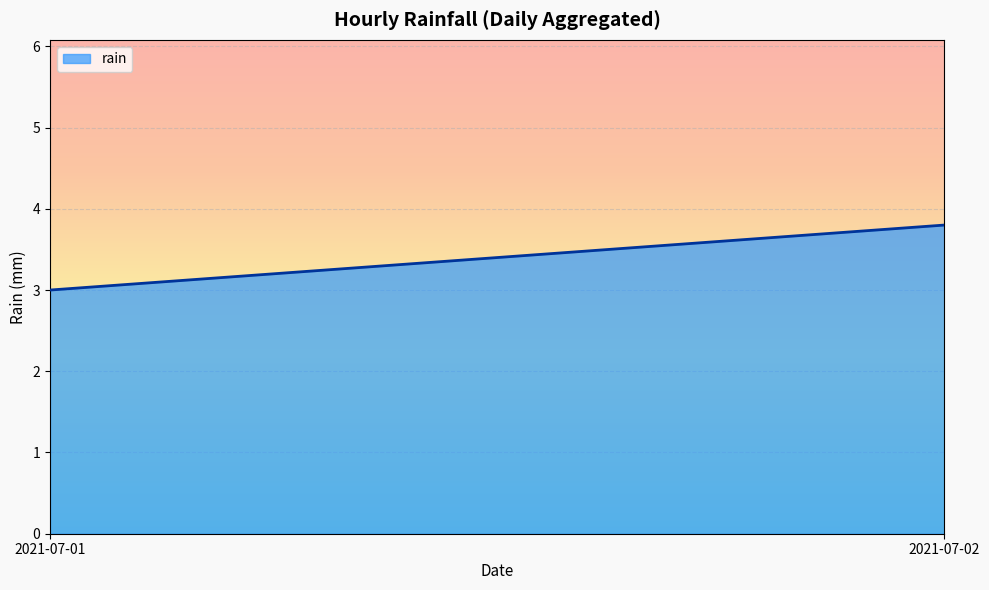

Which category has the lowest value across all series?

2021-07-01